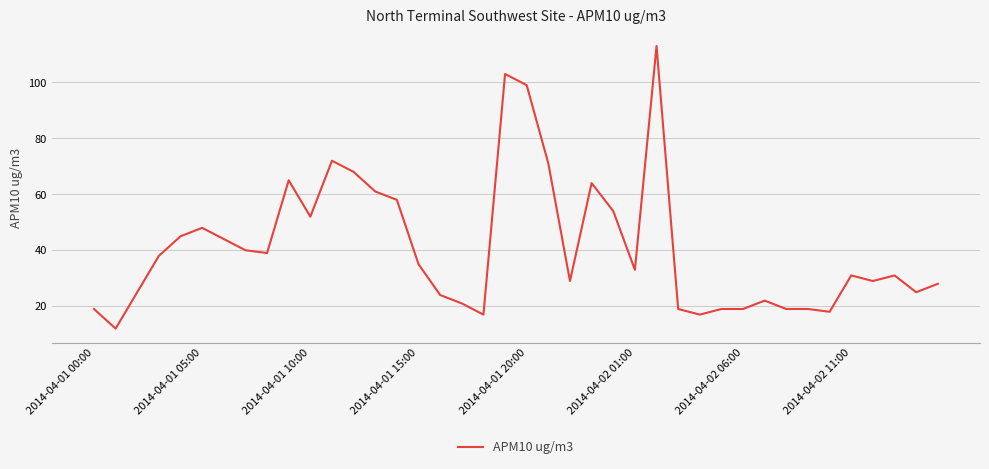

What is the smallest value displayed?

12